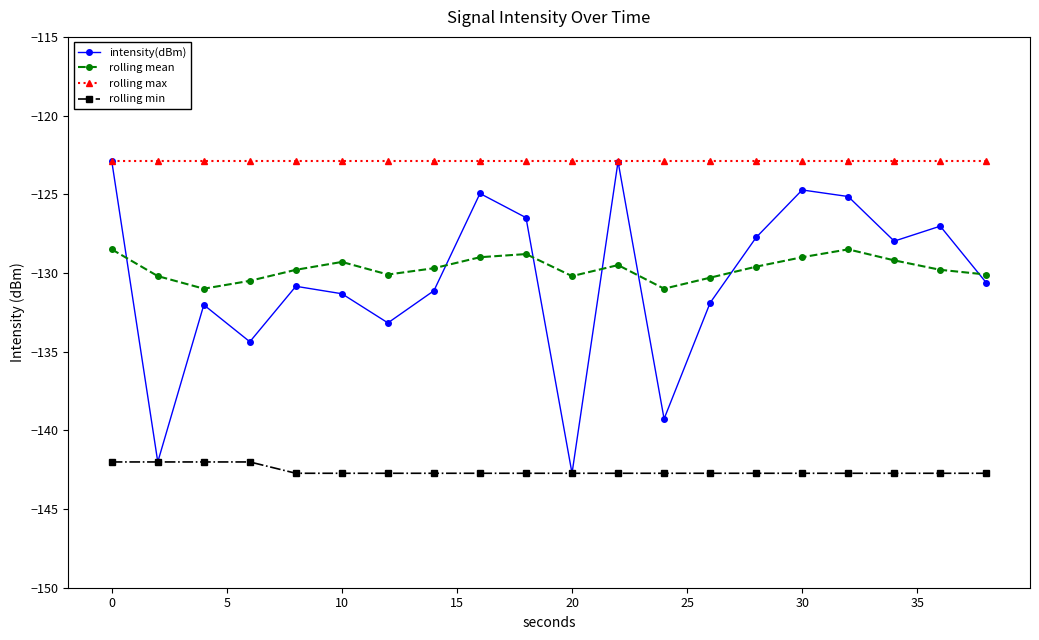

Which series has the largest range (max minus min)?

intensity(dBm)